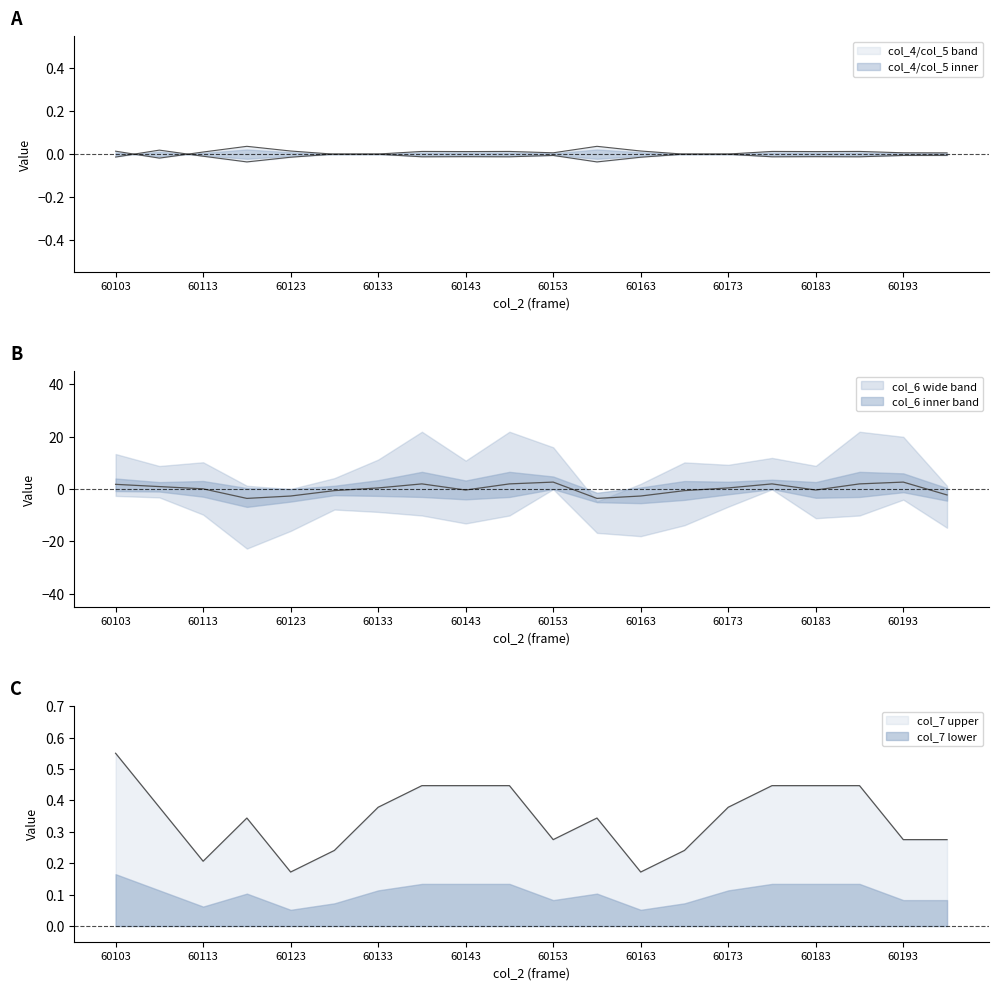

What is the total value across all series at 60183?

0.1